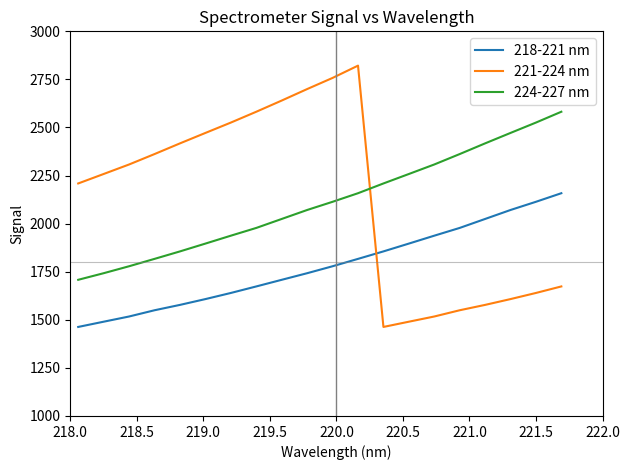

List the series in order of their peak value, highest first.

221-224 nm, 224-227 nm, 218-221 nm